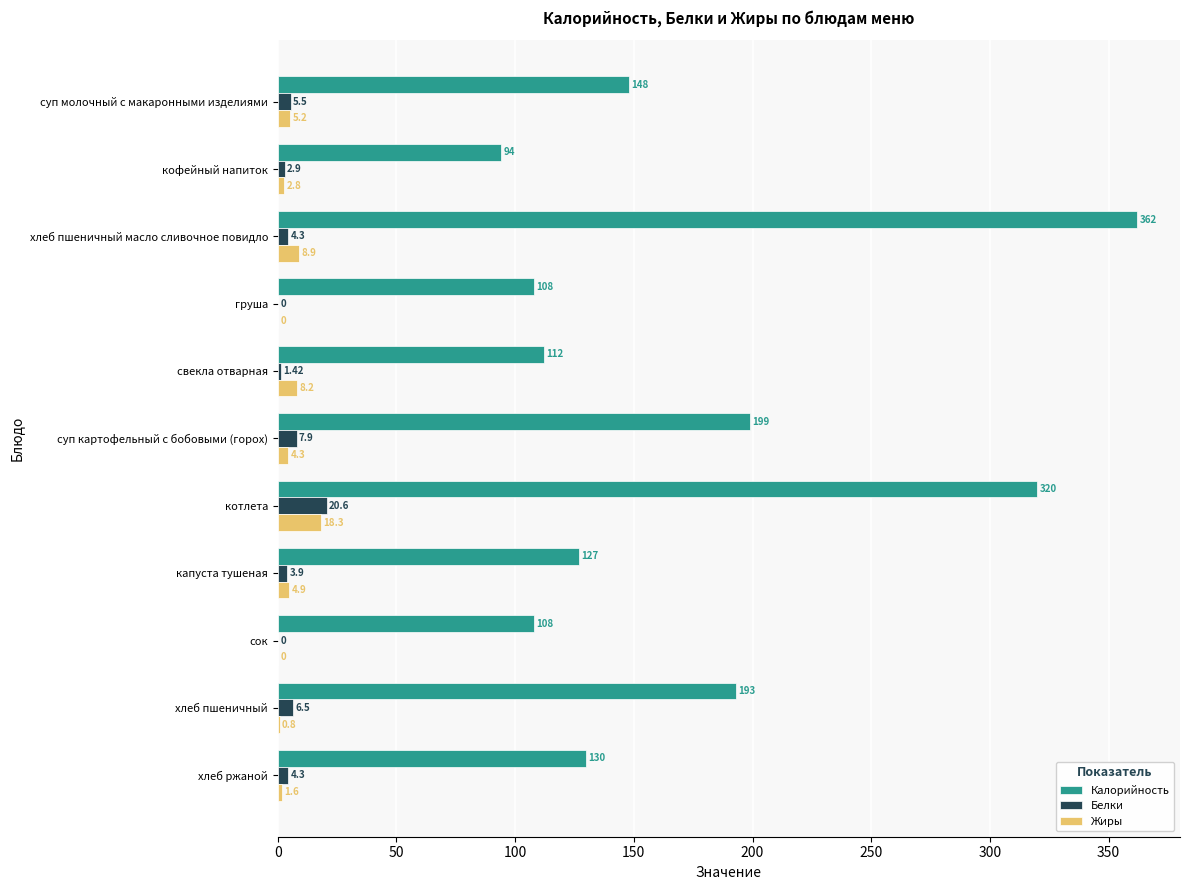

At which label is Жиры closest to 9?

хлеб пшеничный масло сливочное повидло